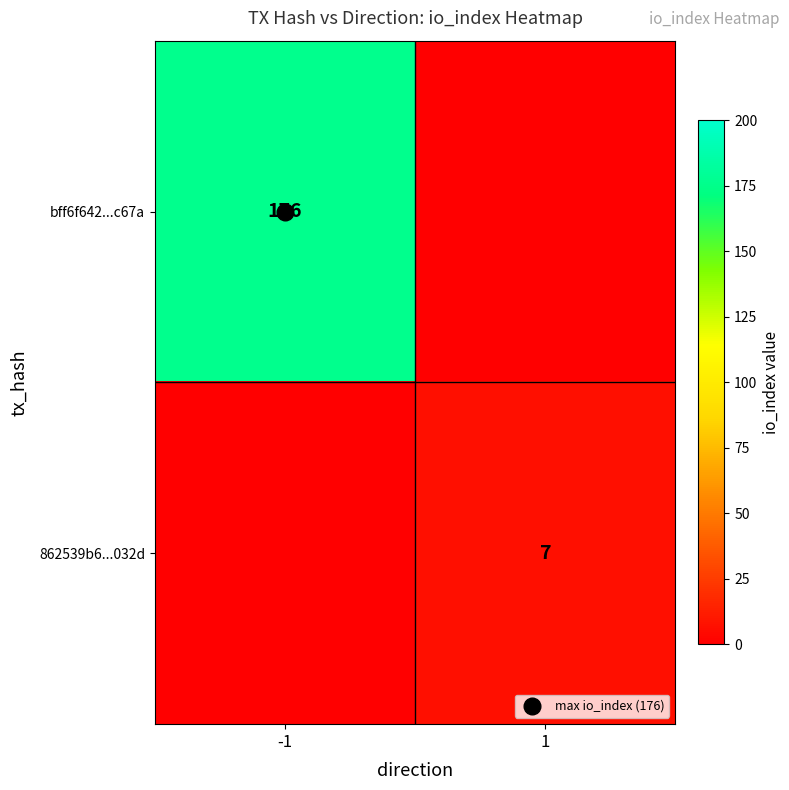

At which label does bff6f642...c67a reach its peak?

-1